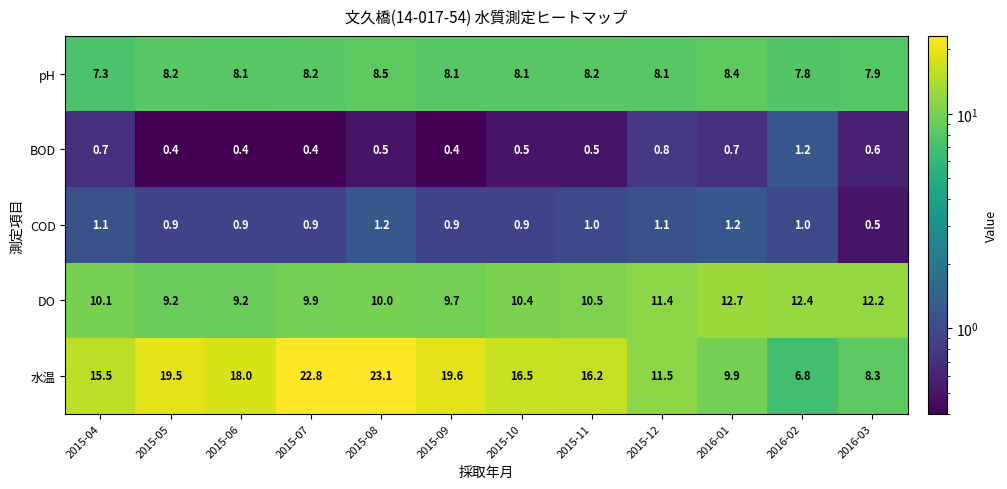

True or false: 水温 has a value of 9.9 at 2016-01.

True